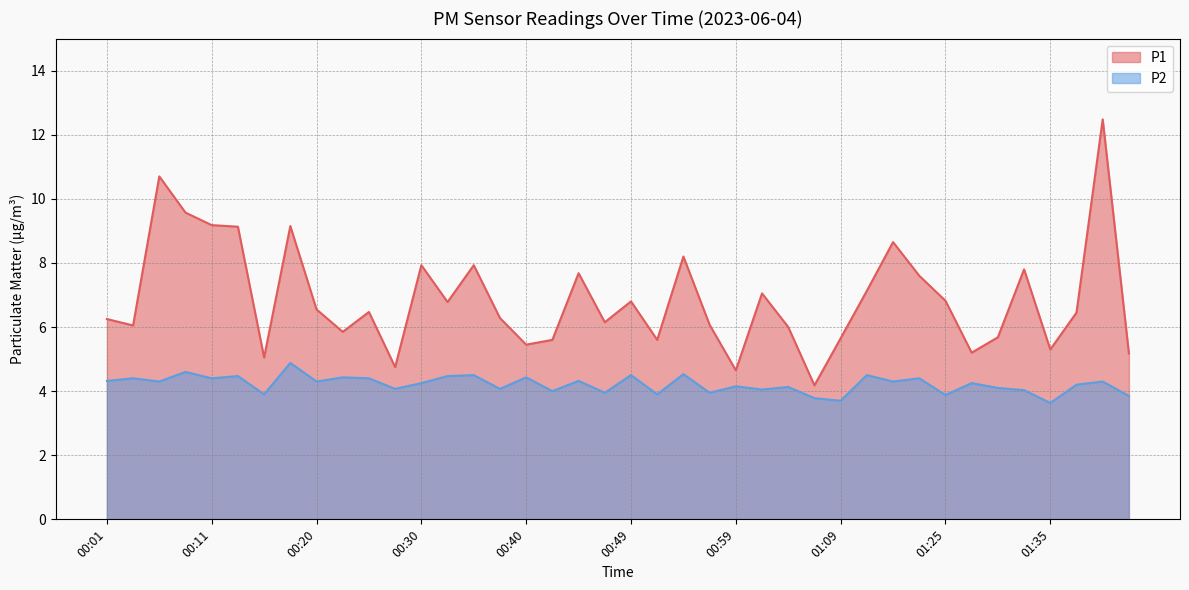

True or false: P2 and P1 intersect in this chart.

False